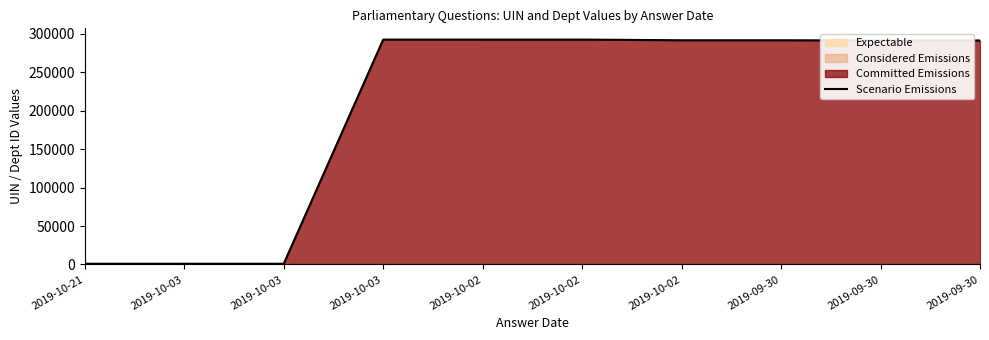

What is the label of the 8th point from the left?

2019-09-30